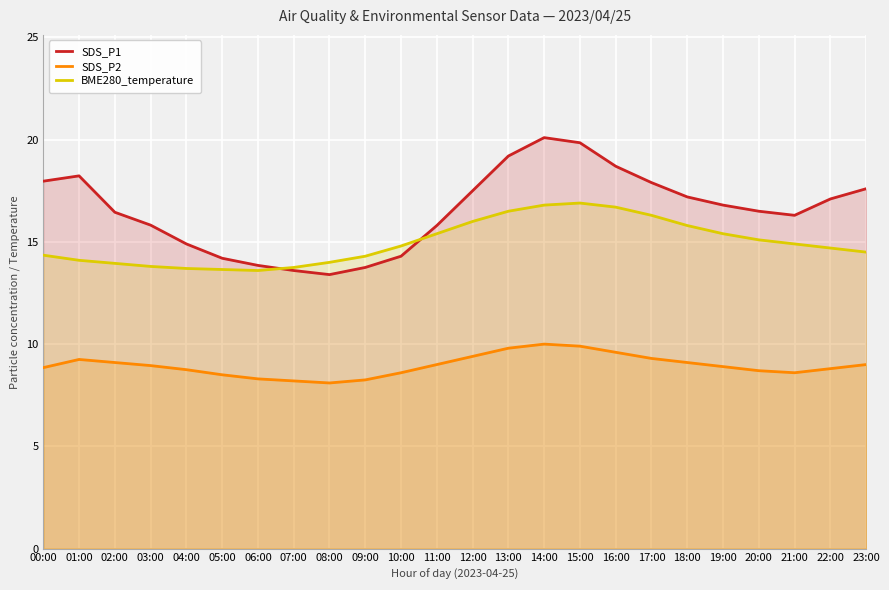

Between 15:00 and 05:00, which is larger?

15:00